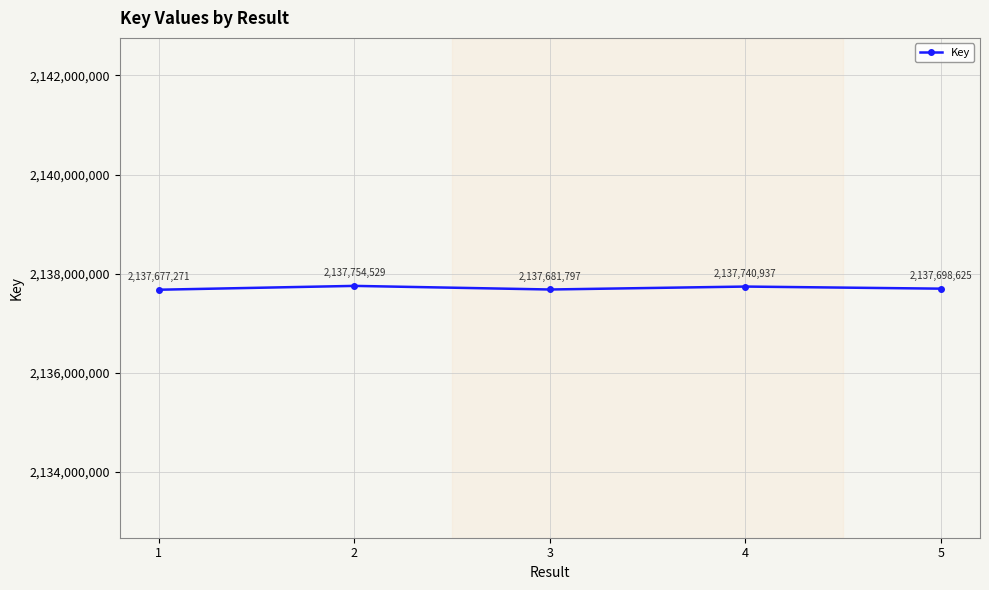

What is the change in value from 2 to 4?

-13592